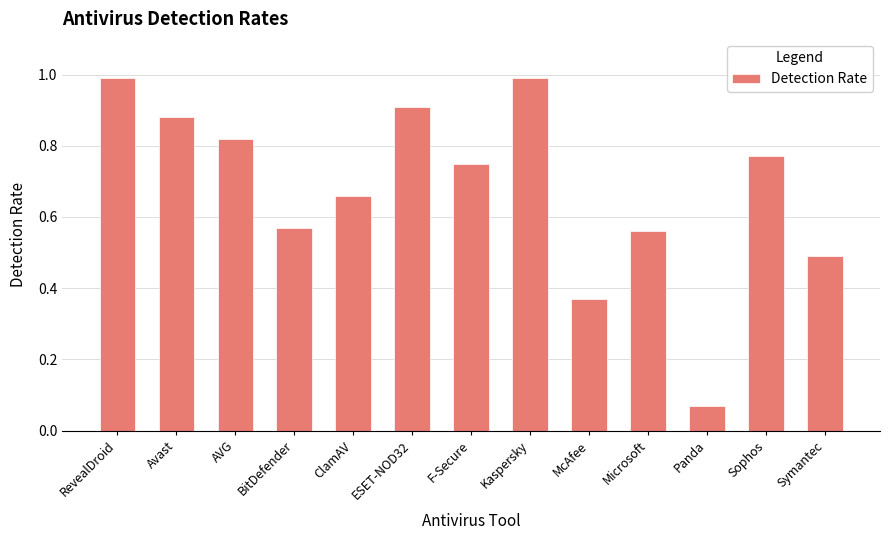

Is it true that the value at Sophos is 0.4?

False